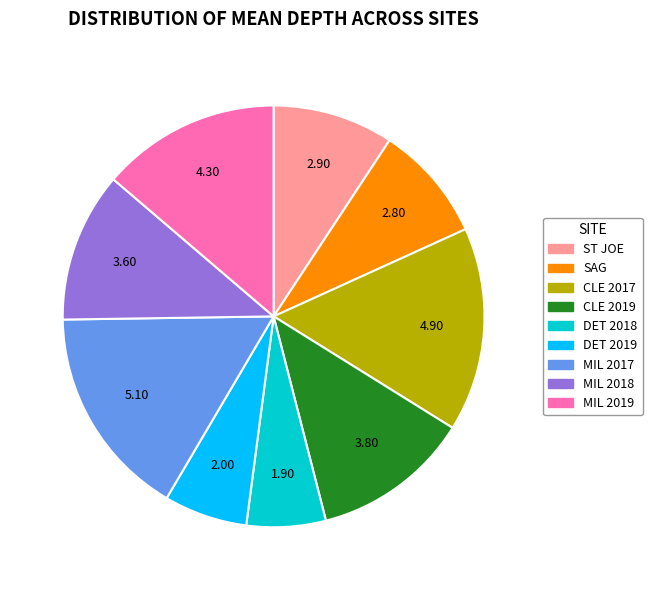

Is the sum of ST JOE and MIL 2019 greater than half?

No